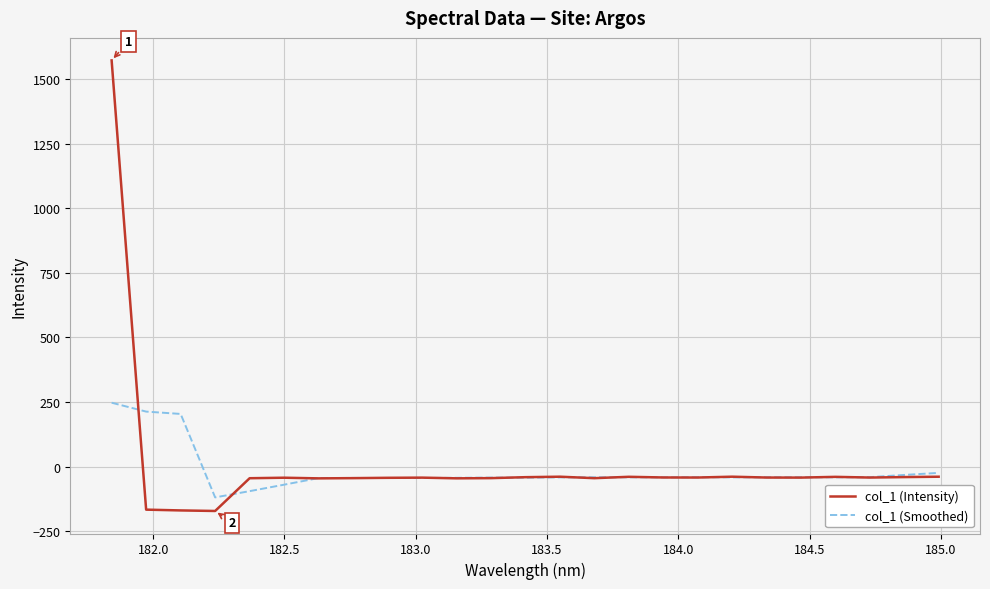

What is the smallest value displayed?

-172.0